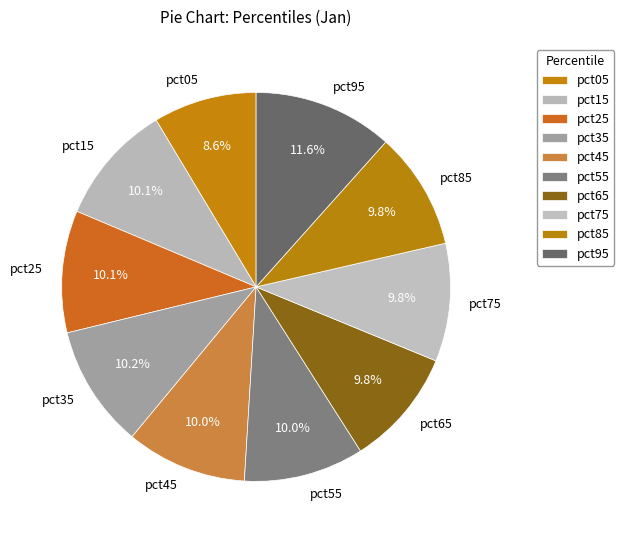

To the nearest percent, what percentage of the pie is pct35?

10%